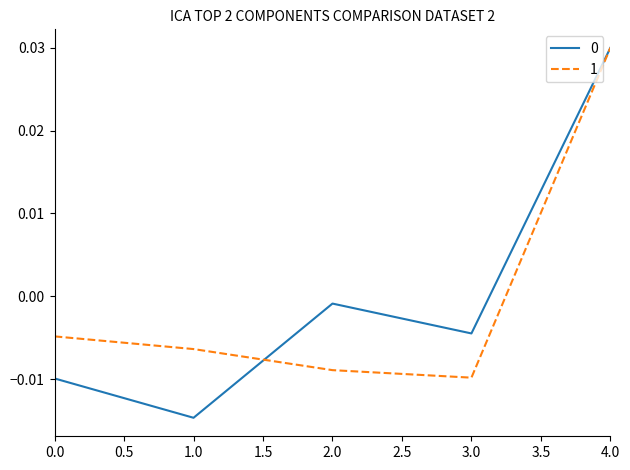

Which category has the lowest value across all series?

1.0